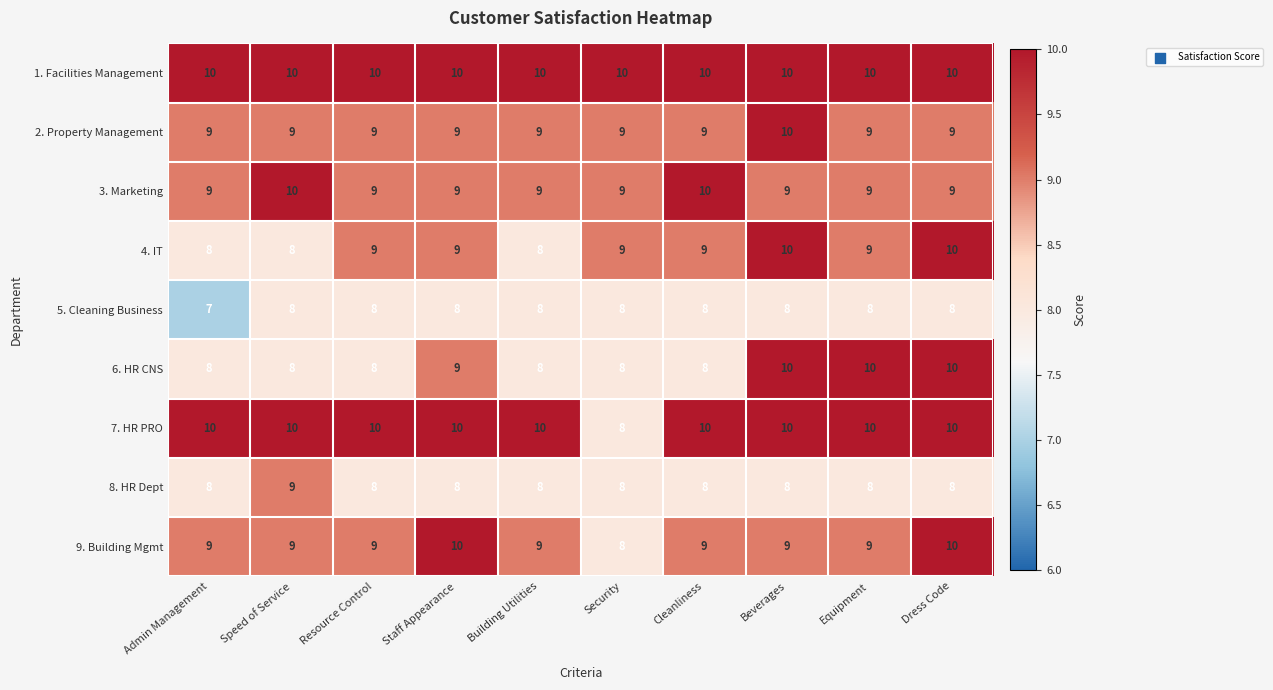

True or false: 3. Marketing has a value of 14 at Speed of Service.

False